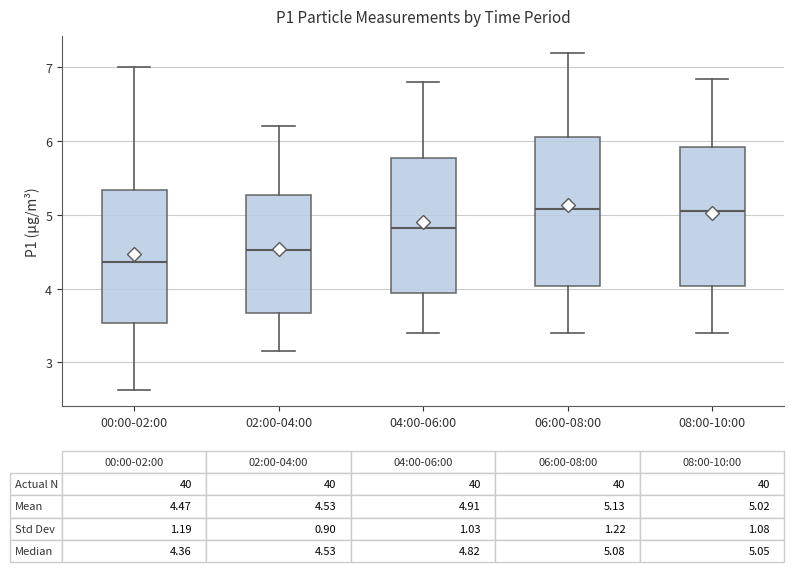

Which box's median line is the lowest?

00:00-02:00